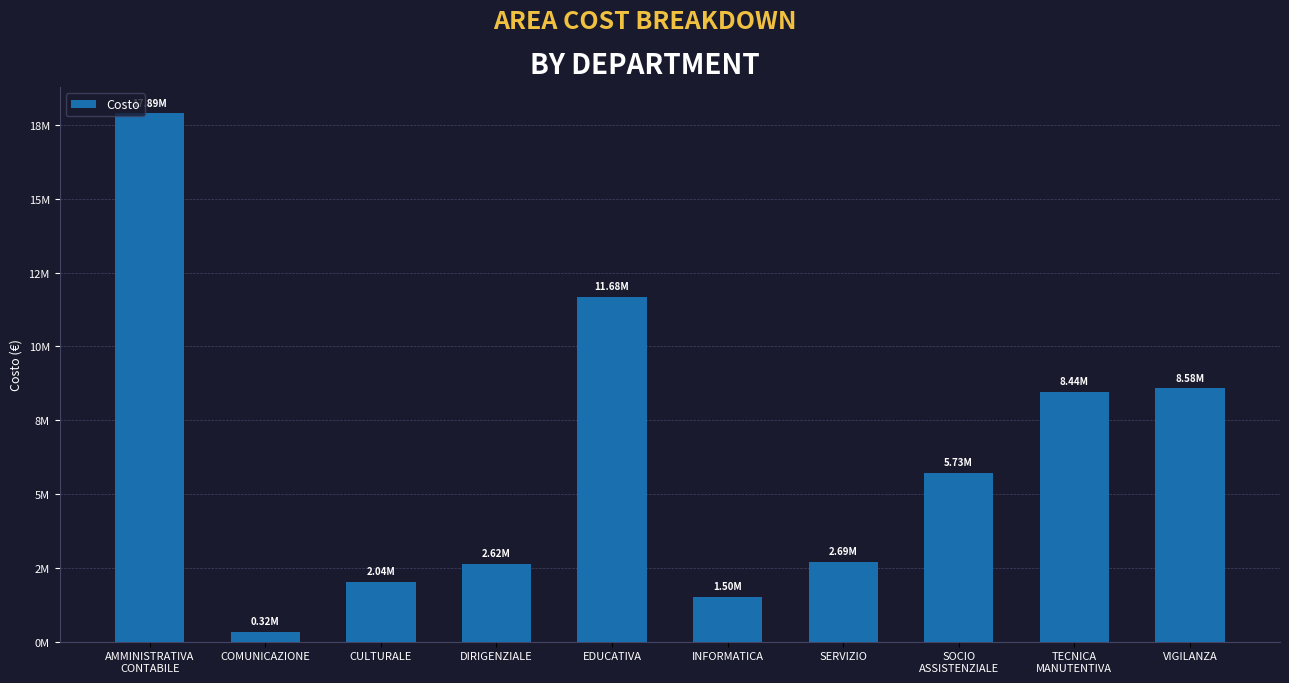

Does the chart contain any negative values?

No